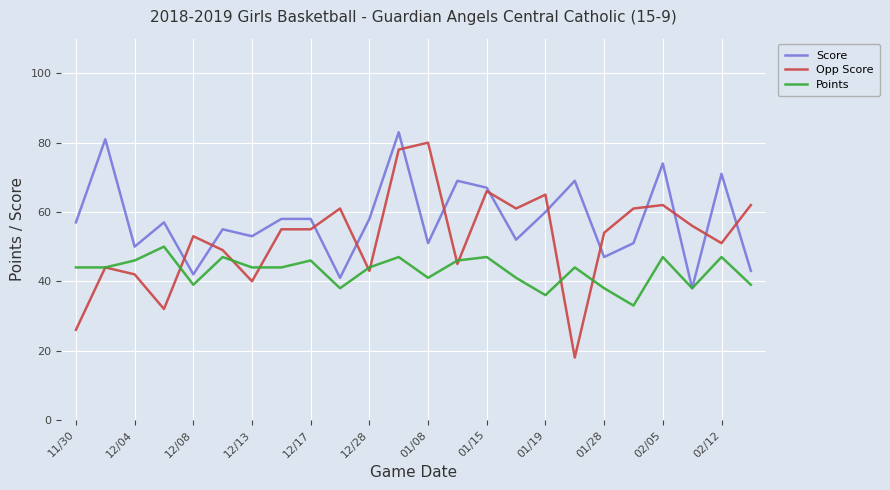

What is the highest value of the Points series?

50